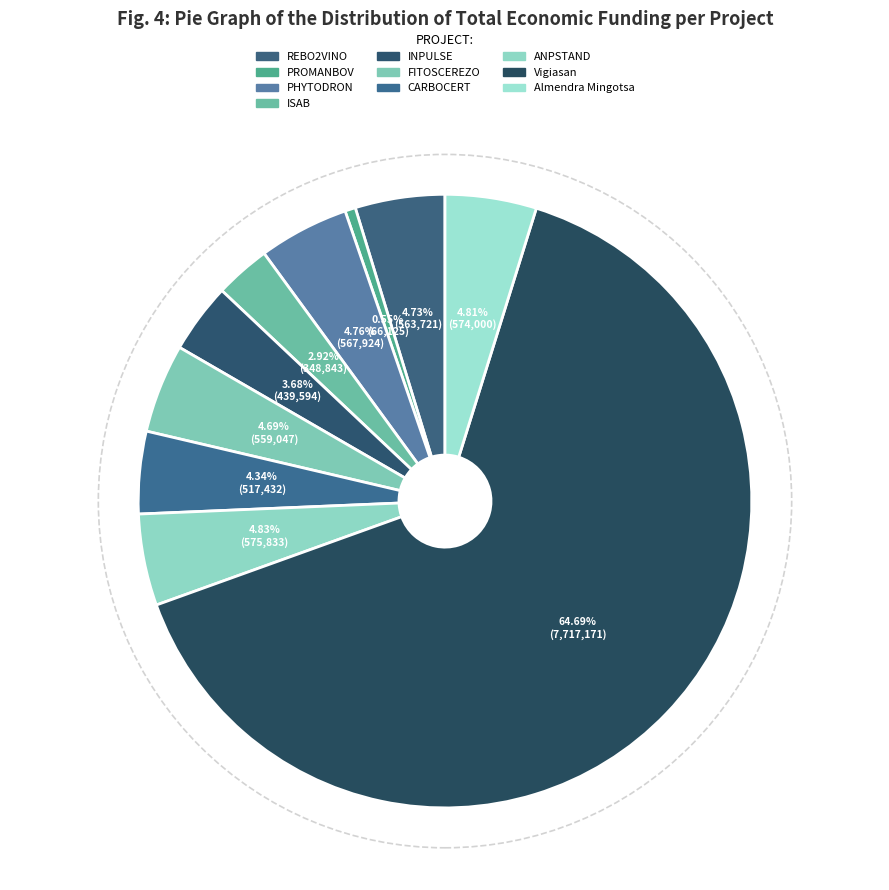

Count the number of slices in the pie.

10